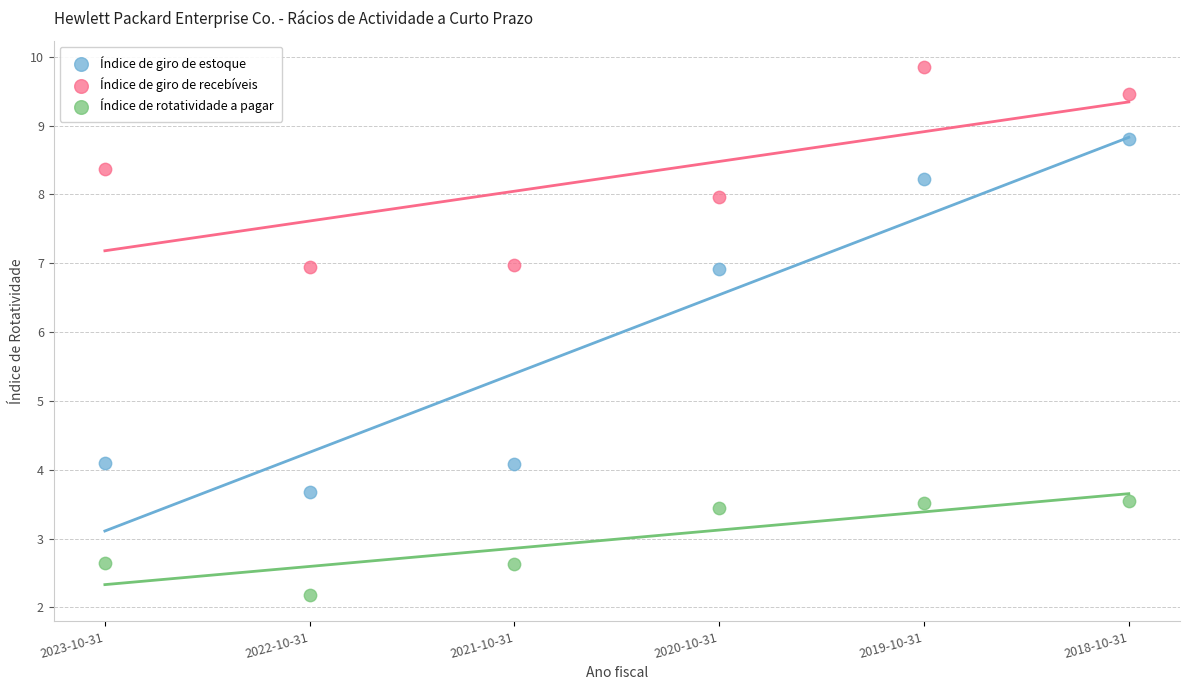

In the Índice de rotatividade a pagar series, what Y value is closest to 2?

2.2